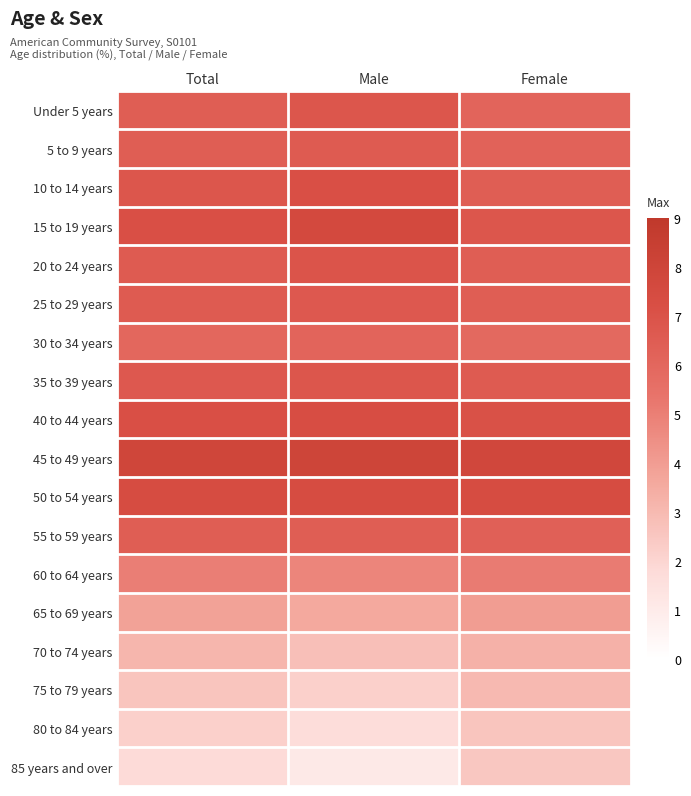

At how many categories does at least one series exceed 5?

3